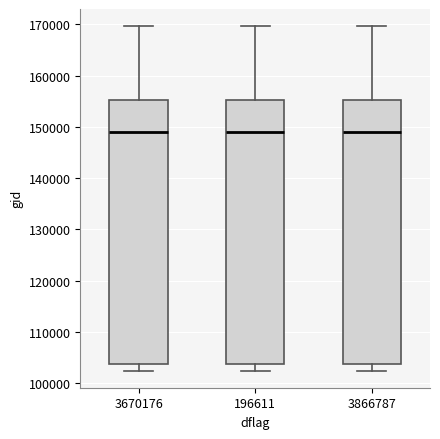

Where does the lower whisker of the box at x = 3670176 end on the y-axis? The values are not printed on the chart, so give them approximately, as read against the axis.

102000